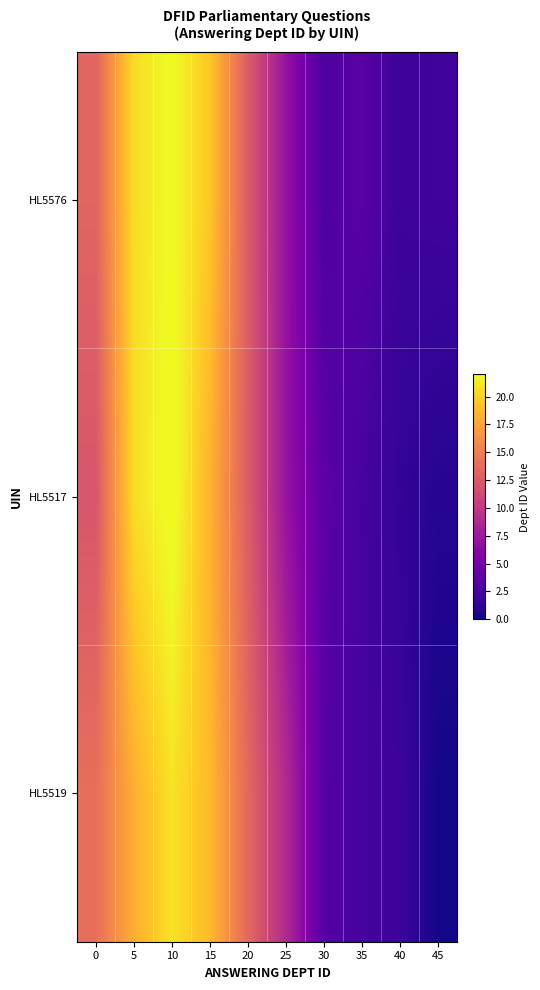

What is the total value across all series at 5?

59.1